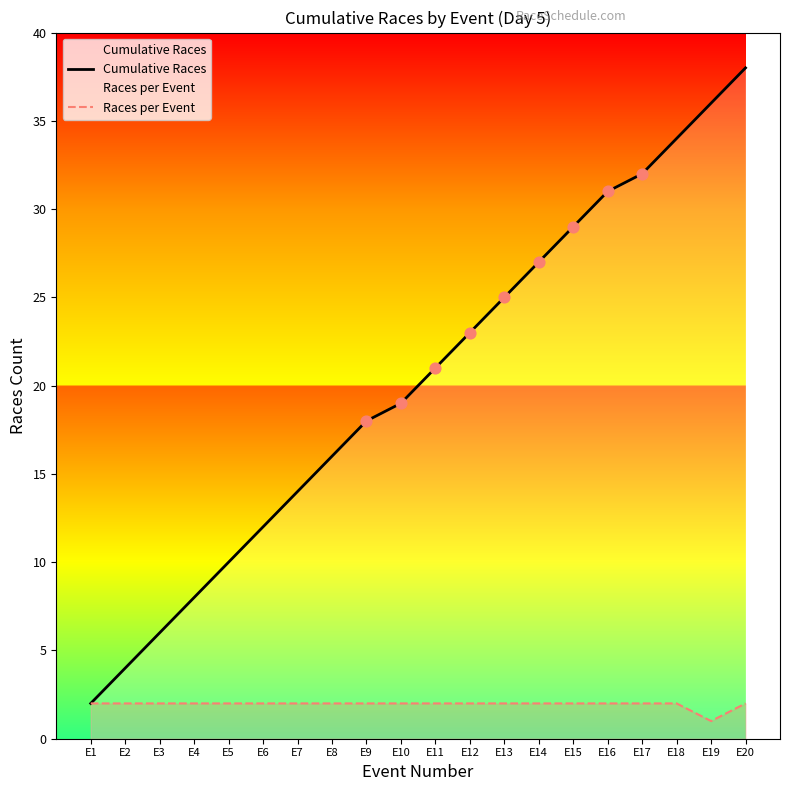

Which series has the largest Y range (max minus min)?

Cumulative Races